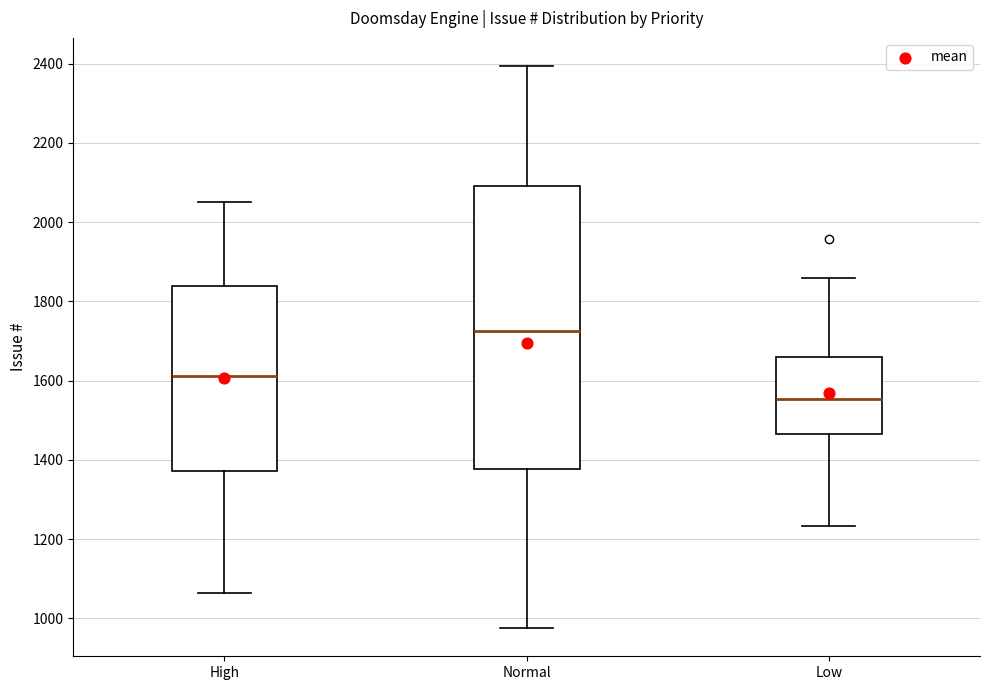

Reading left to right, transcribe this box plot: for each box, give where its median line is, the range the box spans, and where its two whiskers end, as read against the y-axis. The values are not printed on the chart, so give them approximately, as read against the axis.

High: median 1620, box 1380 to 1840, whiskers 1060 to 2060
Normal: median 1720, box 1380 to 2100, whiskers 980 to 2400
Low: median 1560, box 1460 to 1660, whiskers 1240 to 1860